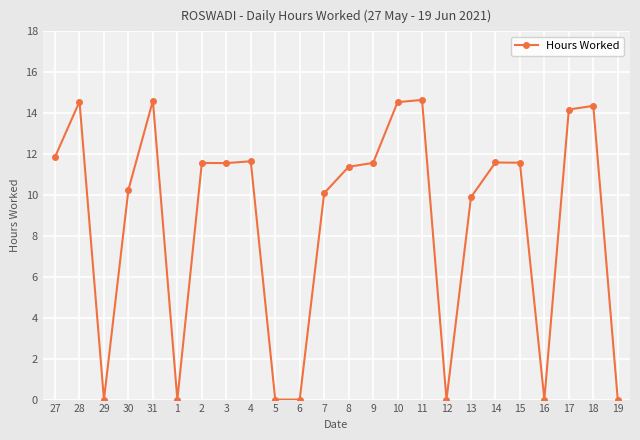

What is the change in value from 29 to 10?

+14.5